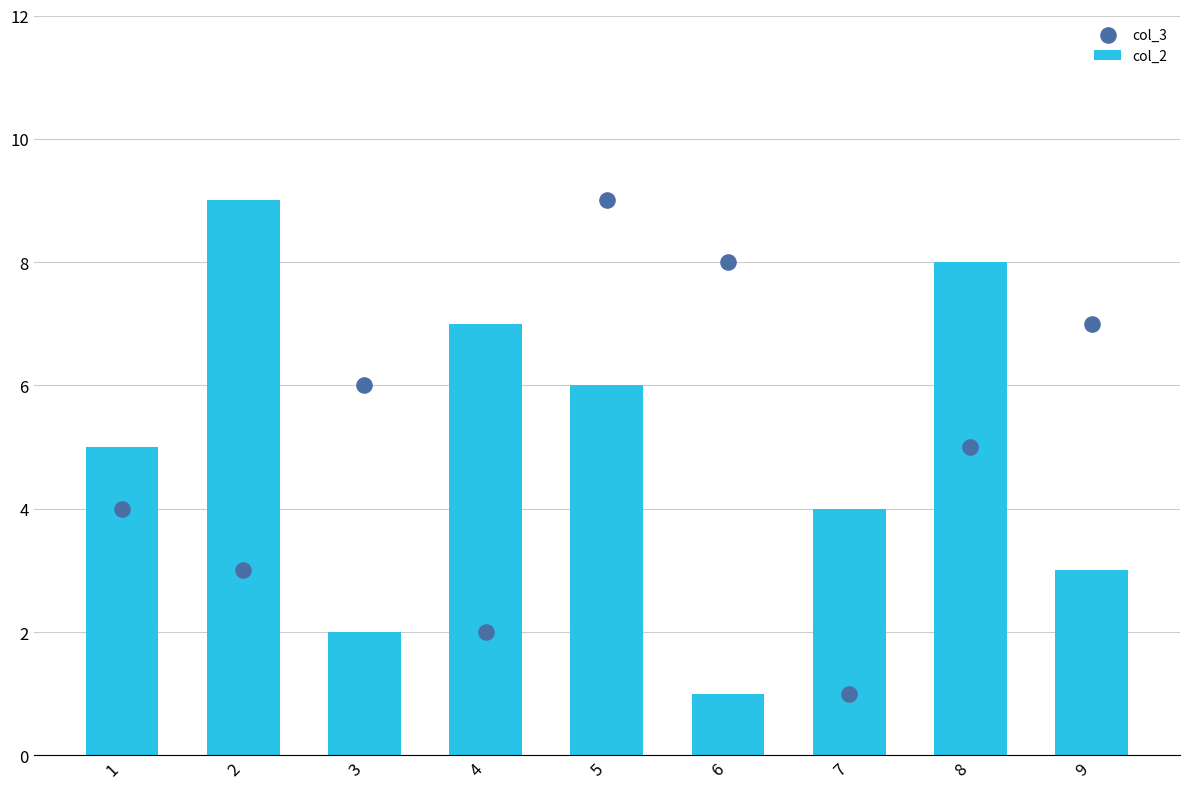

What are all the series names shown in the legend?

col_2, col_3